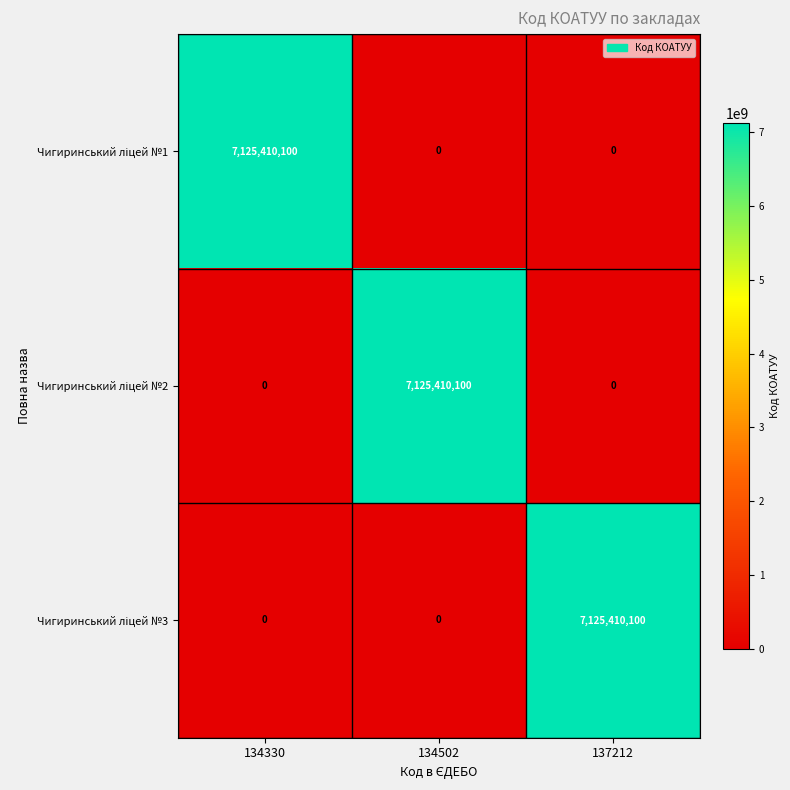

What is the total value across all series at 134330?

7125410100